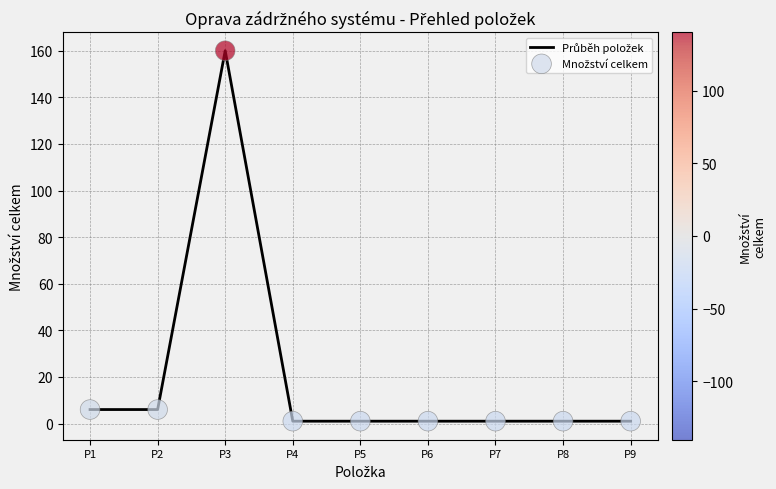

True or false: the data shows 1 at P7.

True